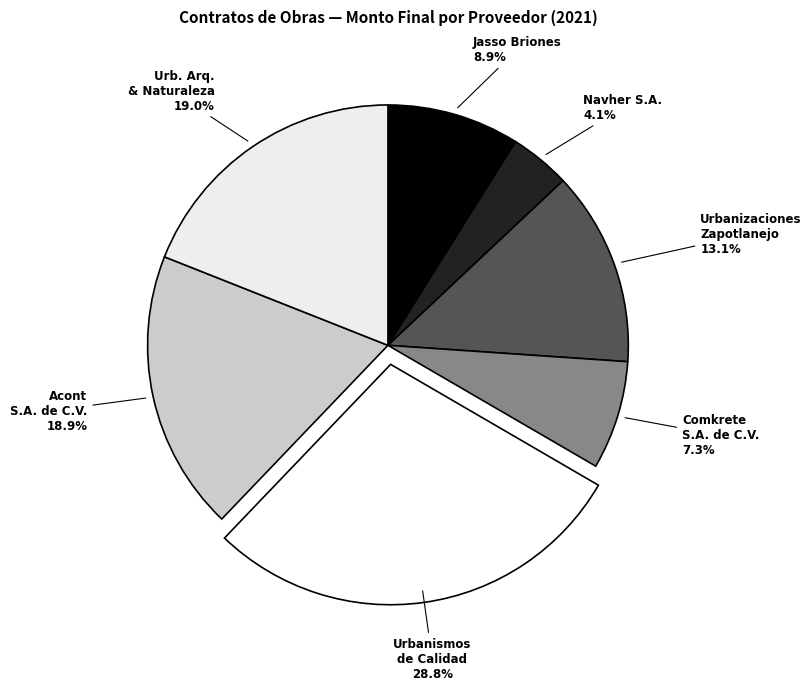

Count the number of slices in the pie.

7